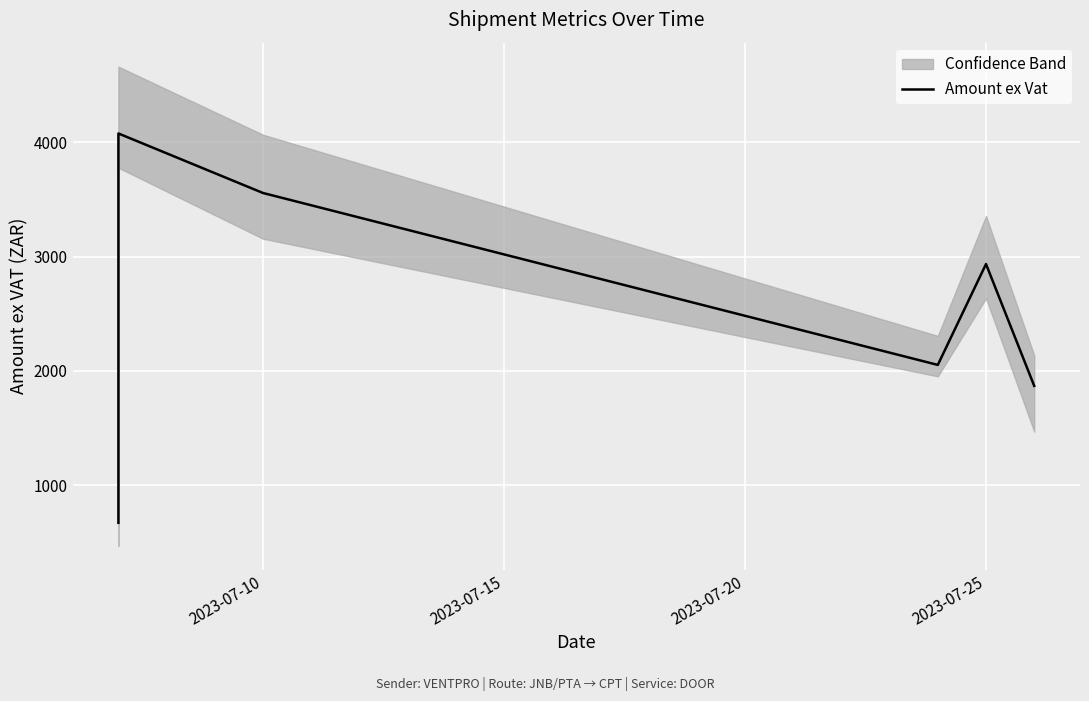

What is the difference between the values at 4 and 2023-07-15?

1142.8